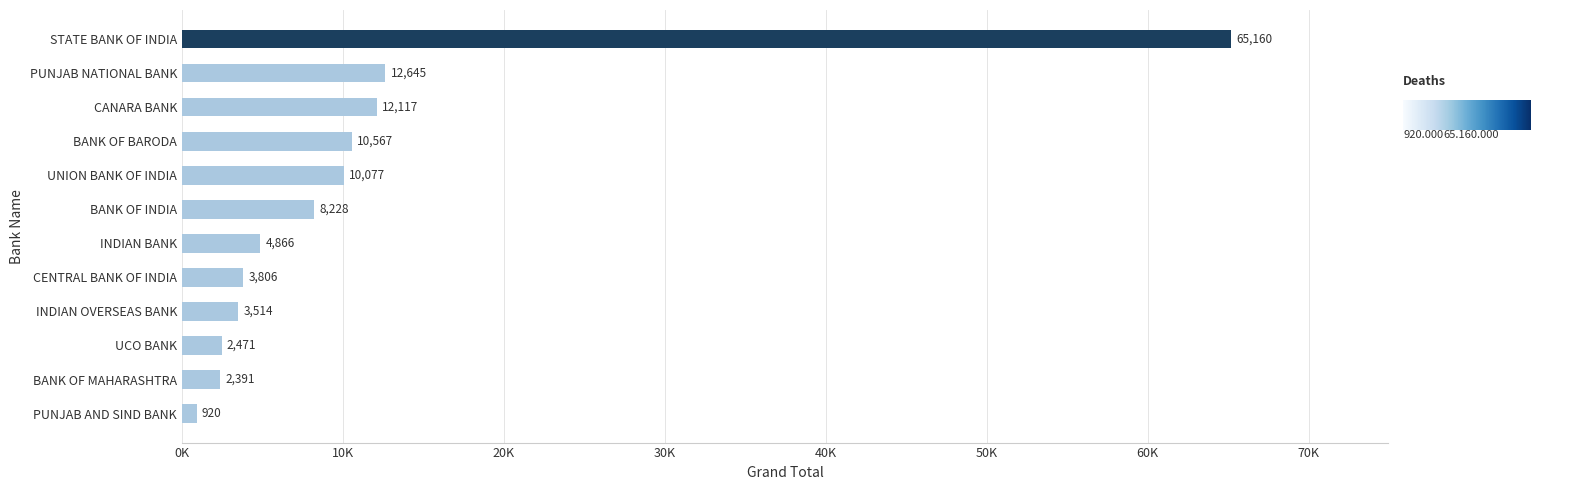

At which category does the chart reach its peak across all series?

STATE BANK OF INDIA